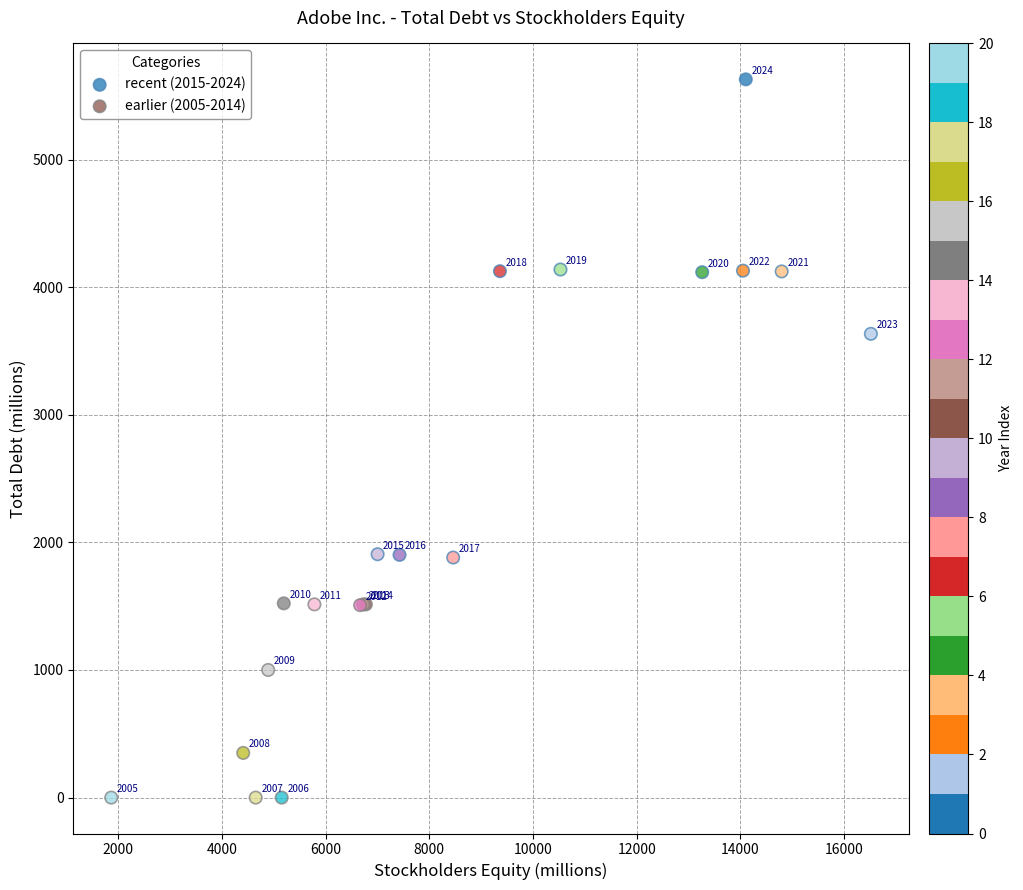

Which series reaches the minimum Y coordinate?

earlier (2005-2014)